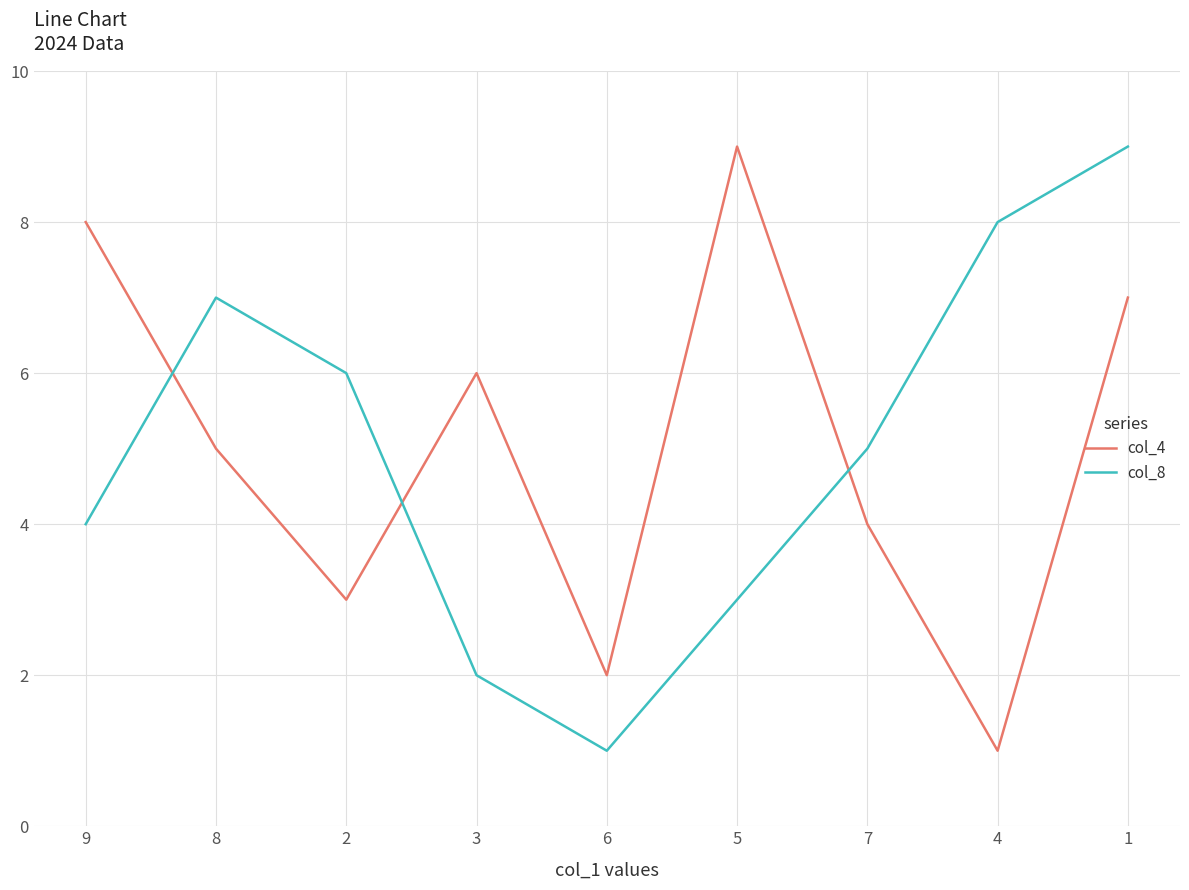

How many interior local valleys does the col_8 series have?

1